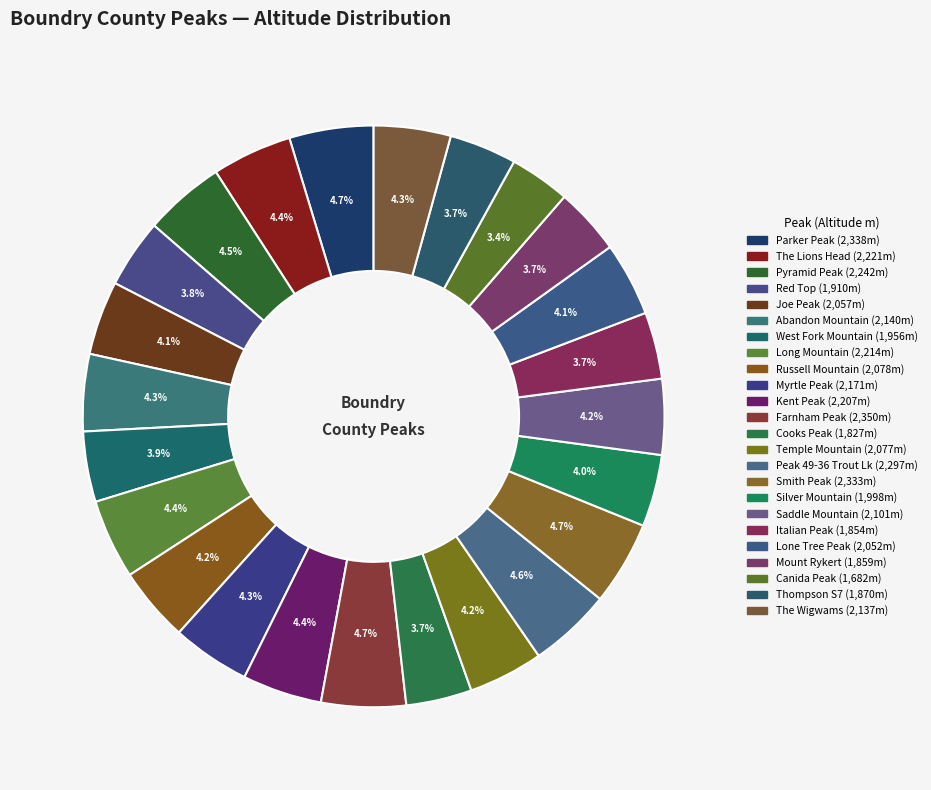

Which slice is the largest?

Farnham Peak